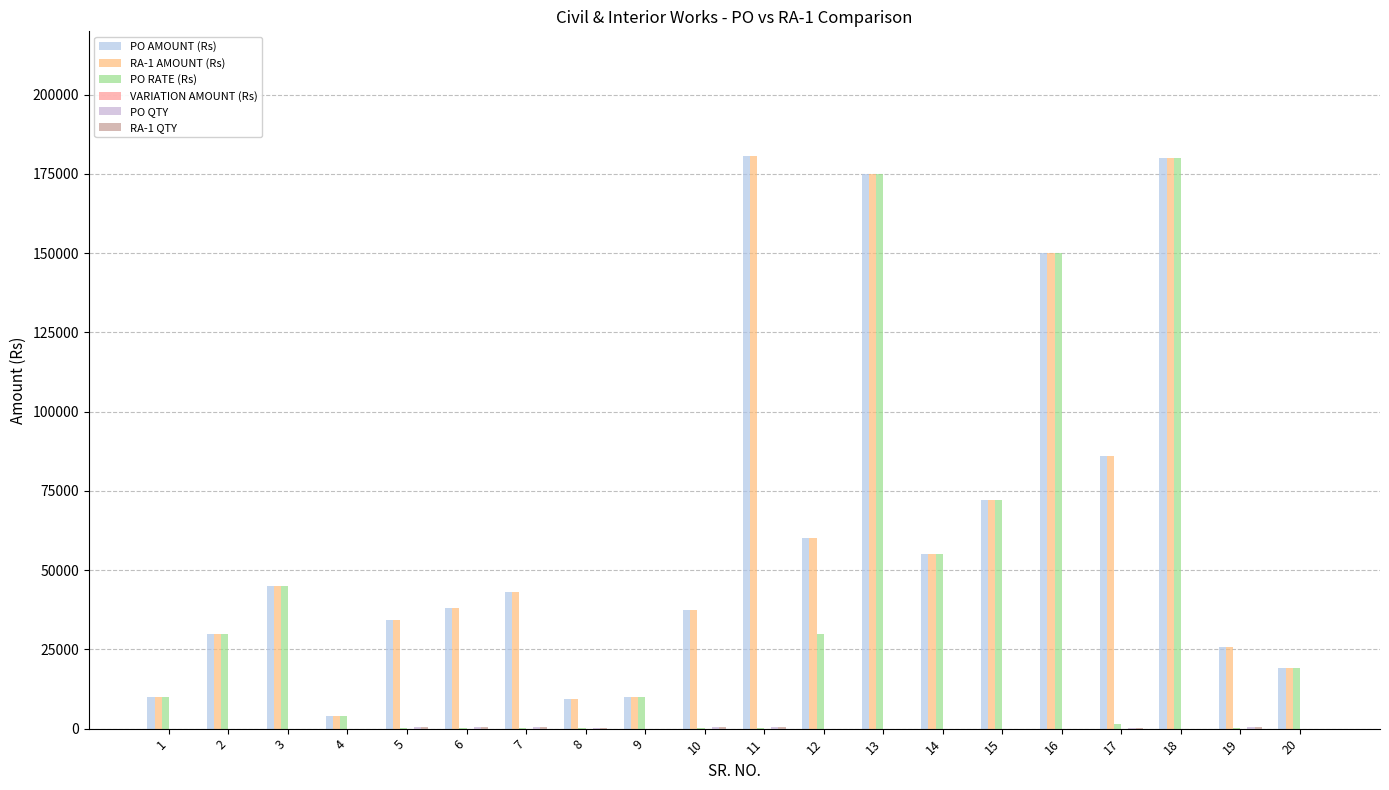

How many series are shown in this chart?

5